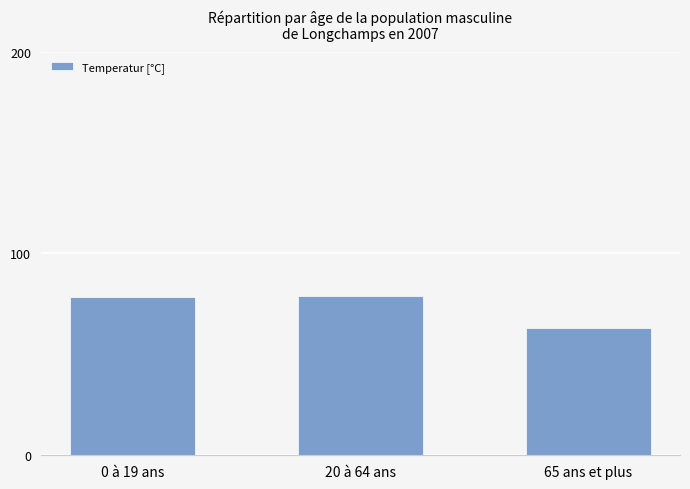

What is the label of the 3rd bar from the right?

0 à 19 ans